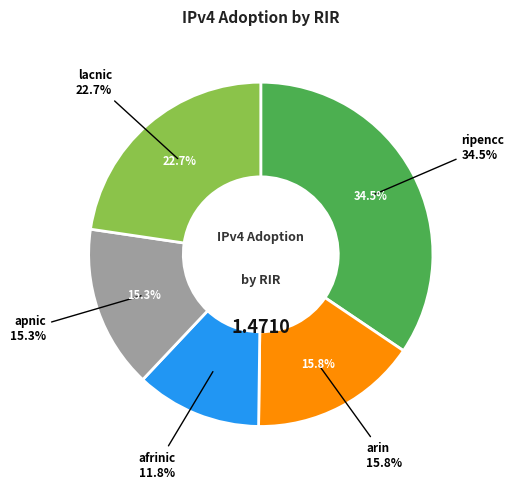

To the nearest percent, what percentage of the pie is afrinic?

12%